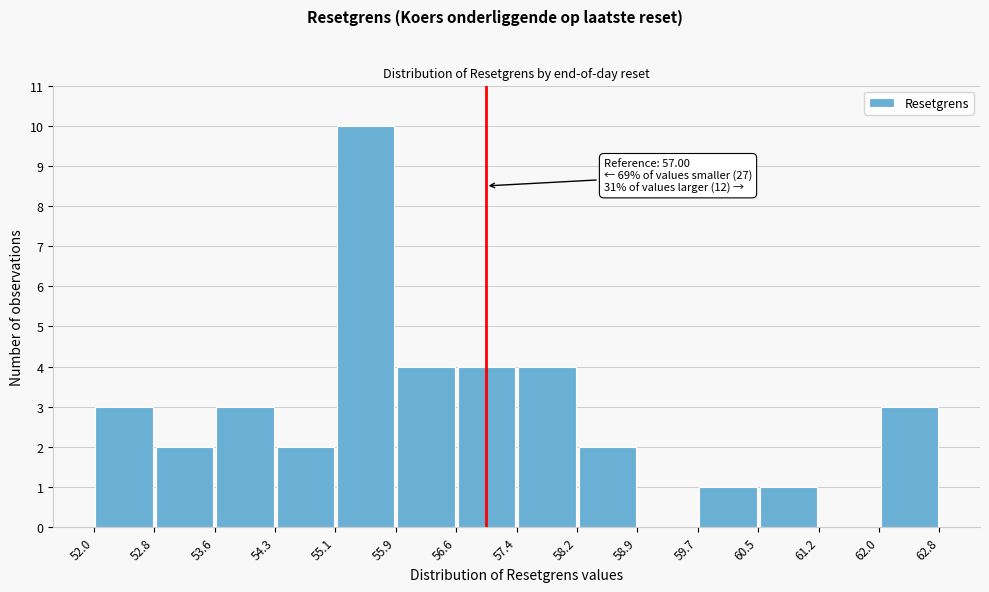

Which range on the x-axis has the tallest bar?

55.1 to 55.9